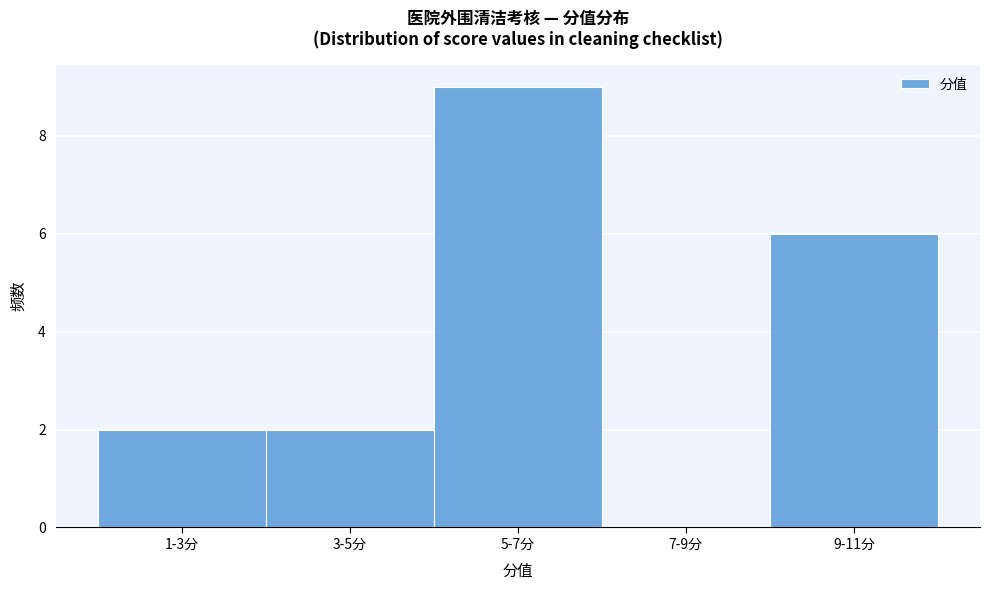

Reading left to right, what are all the values shown in this chart?

1-3分=2	3-5分=2	5-7分=9	7-9分=0	9-11分=6